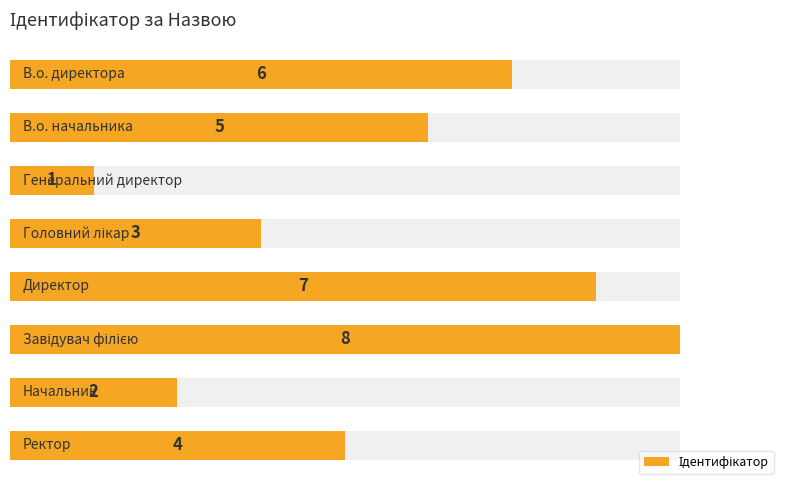

True or false: the data shows 8 at 0.

False